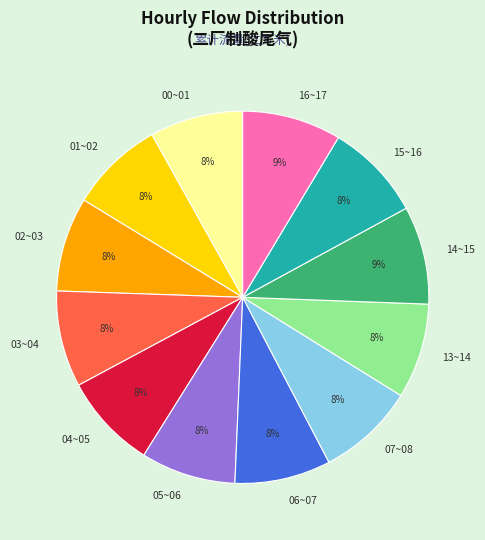

Is the sum of 07~08 and 06~07 greater than half?

No